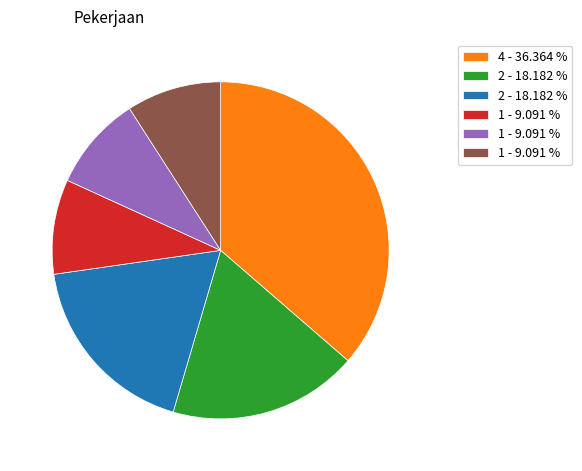

Is there a majority slice in this chart?

No